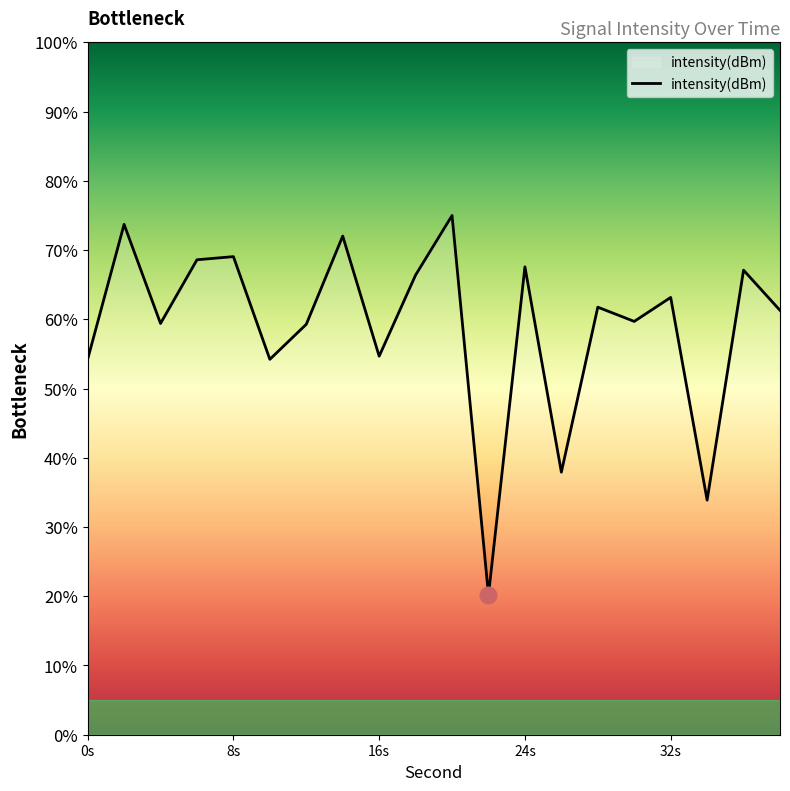

What is the maximum value shown in the chart?

75.0